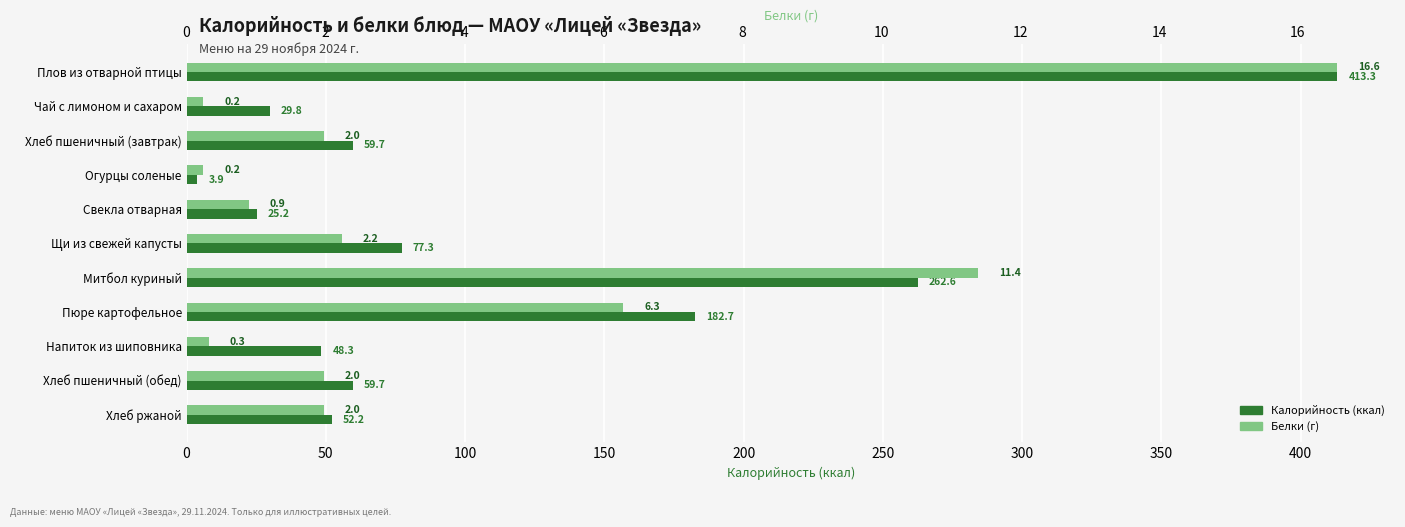

Is the value of Белки (г) at Свекла отварная greater than the value of Калорийность (ккал) at Митбол куриный?

No